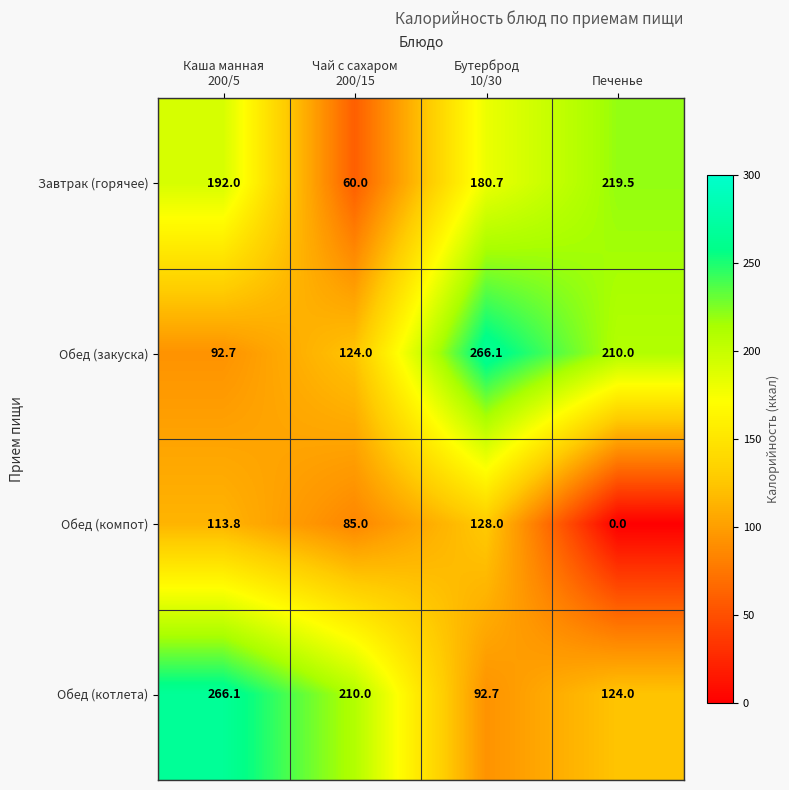

What is the difference between the second highest and minimum values in the Завтрак (горячее) series?

132.0